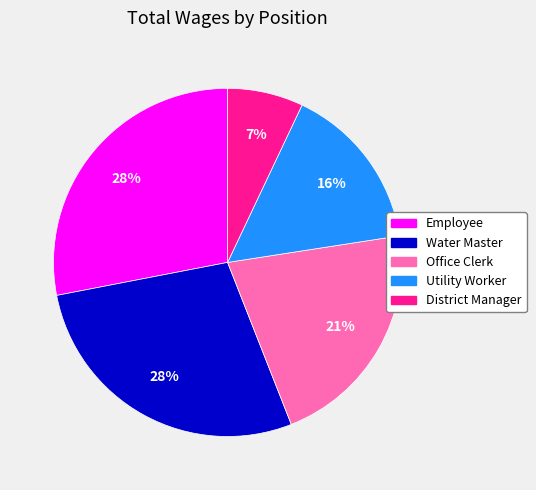

What is the smallest slice in the pie chart?

District Manager